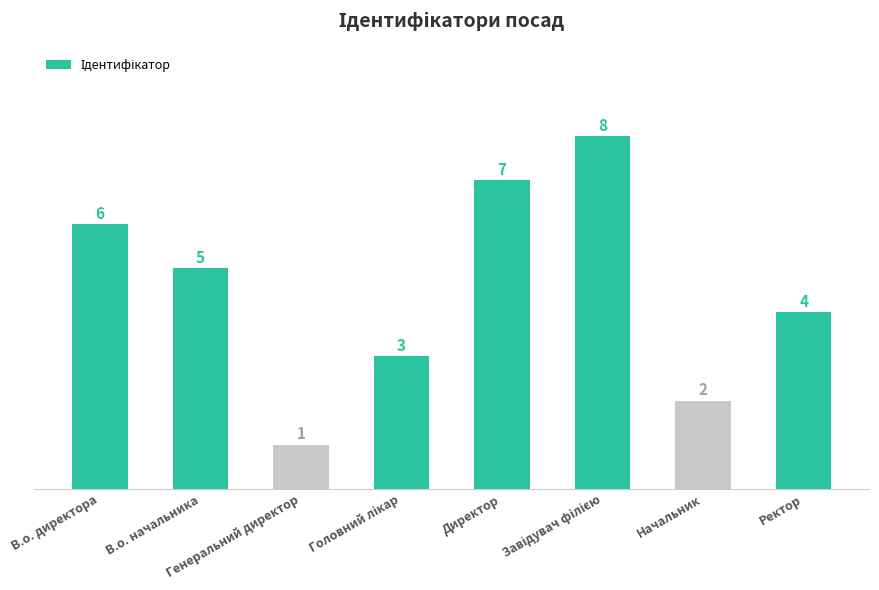

What is the label of the 5th bar from the left?

Директор